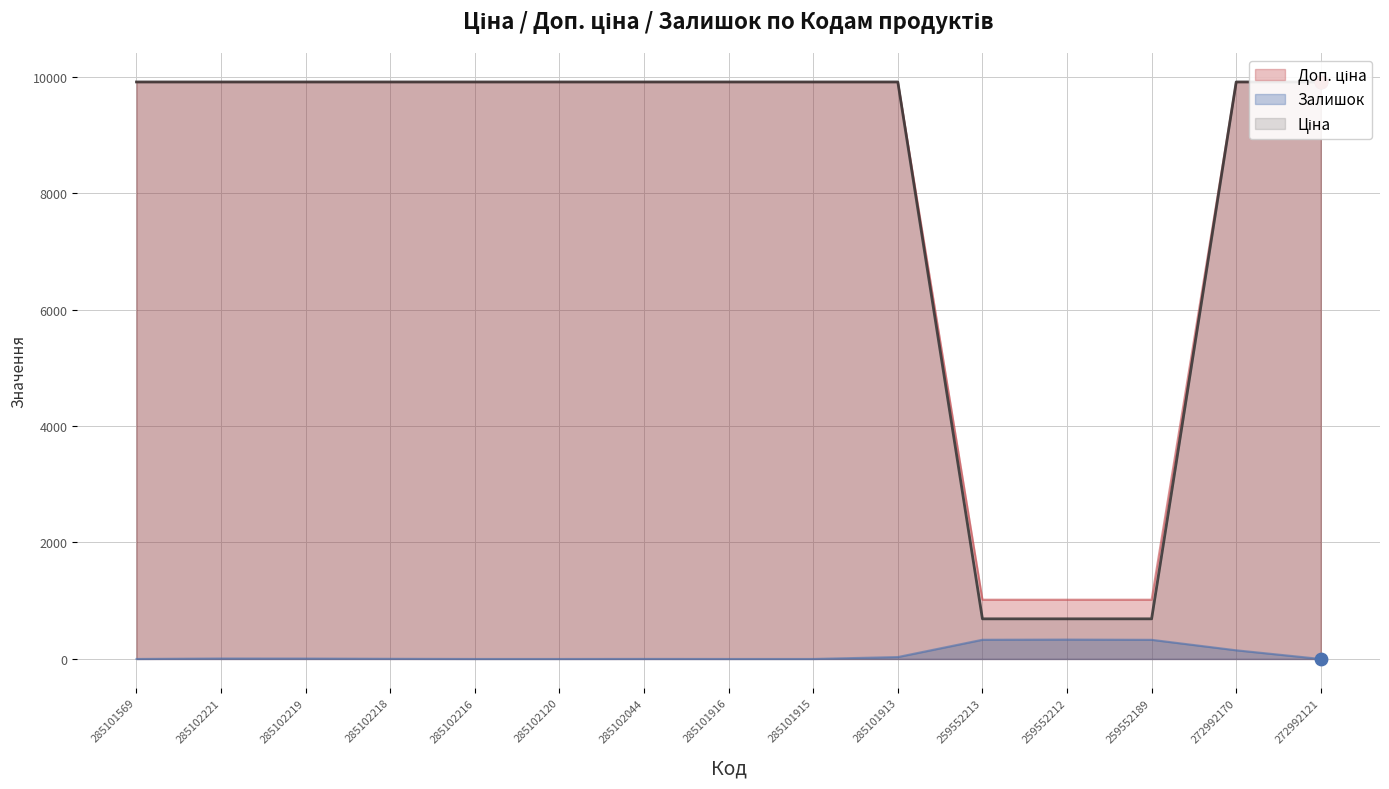

What are all the series names shown in the legend?

Ціна, Доп. ціна, Залишок